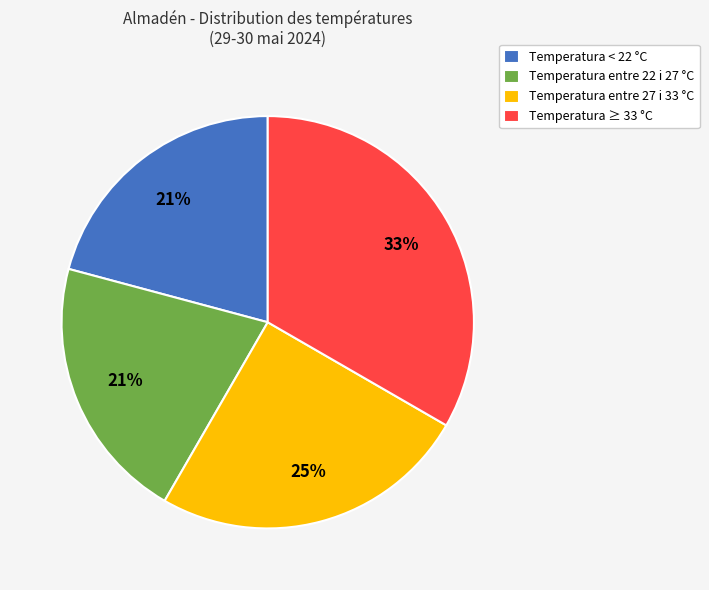

Is the sum of Temperatura entre 27 i 33 °C and Temperatura < 22 °C greater than half?

No